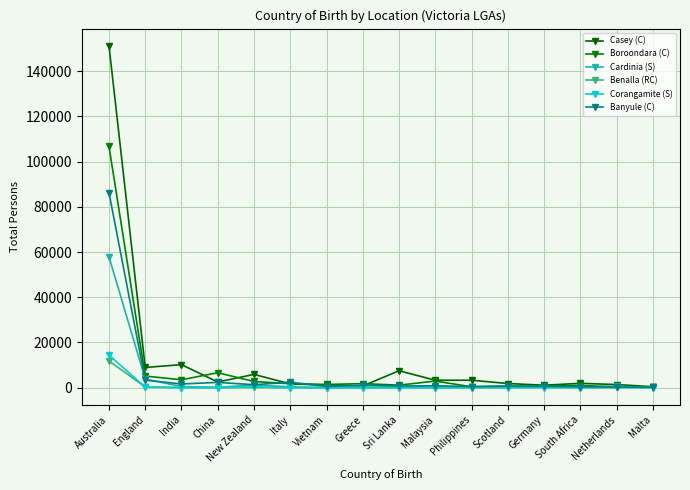

What is the greatest value displayed?

151278